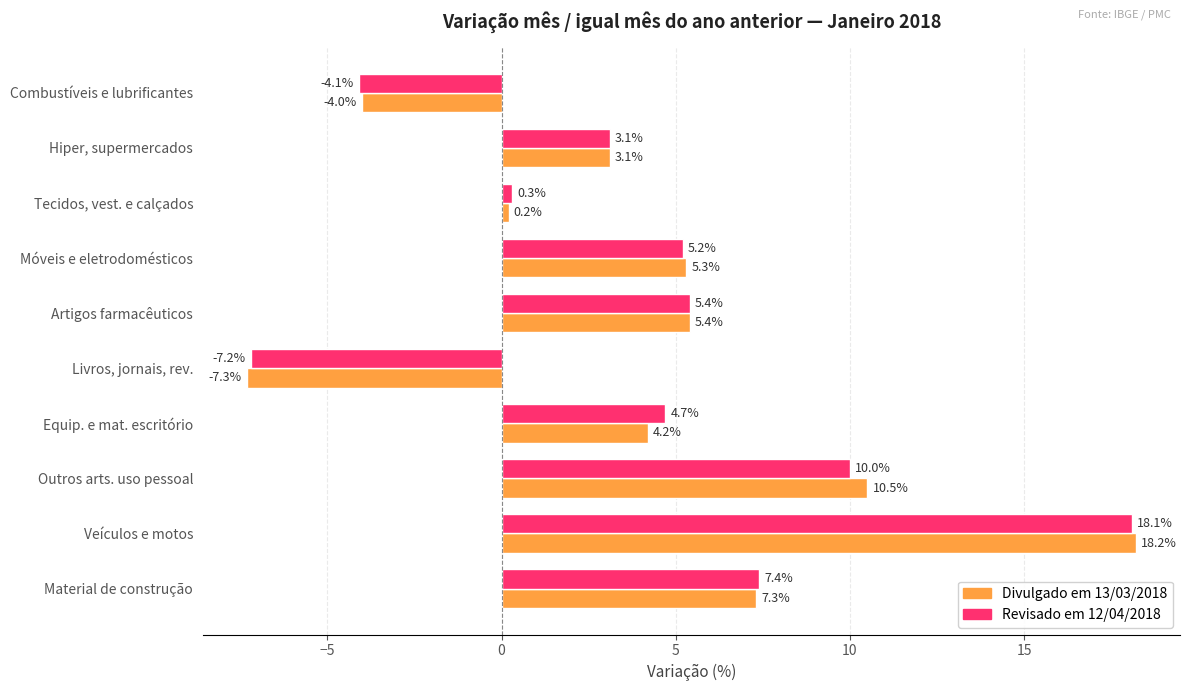

How many values in the Revisado em 12/04/2018 series exceed 5?

5